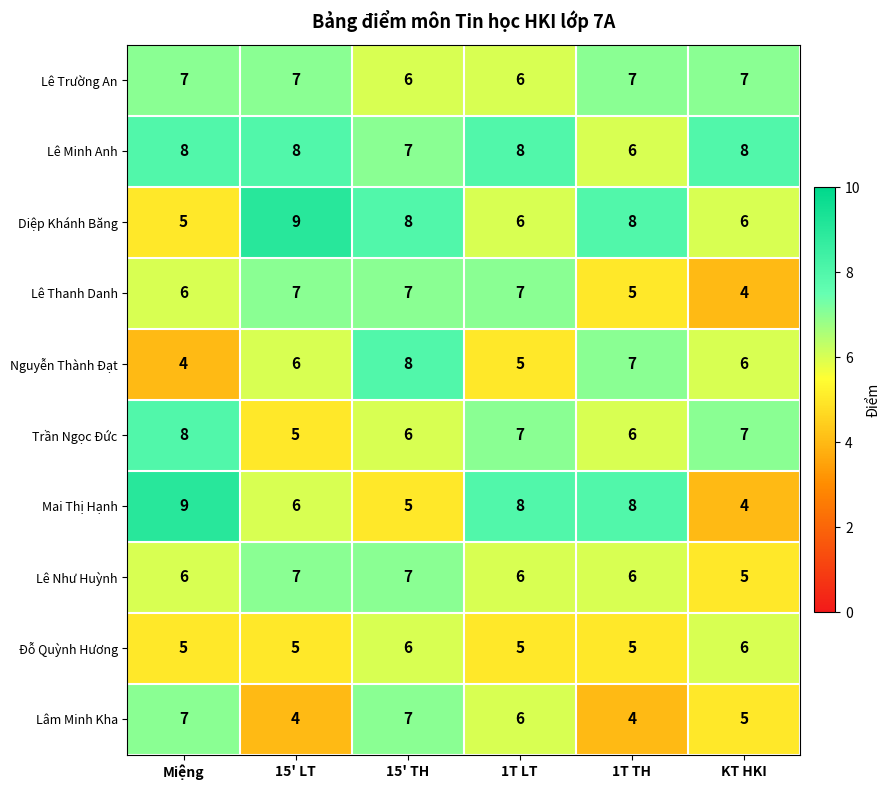

What is the minimum value for Trần Ngọc Đức?

5